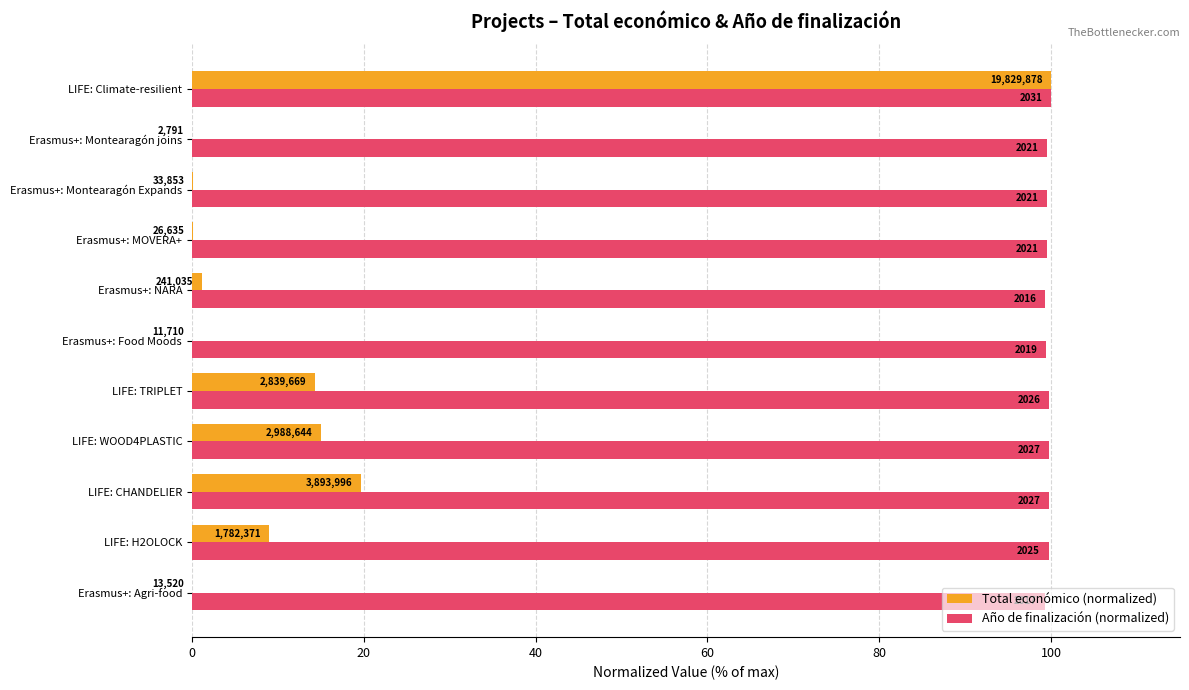

At how many categories does at least one series exceed 75?

11